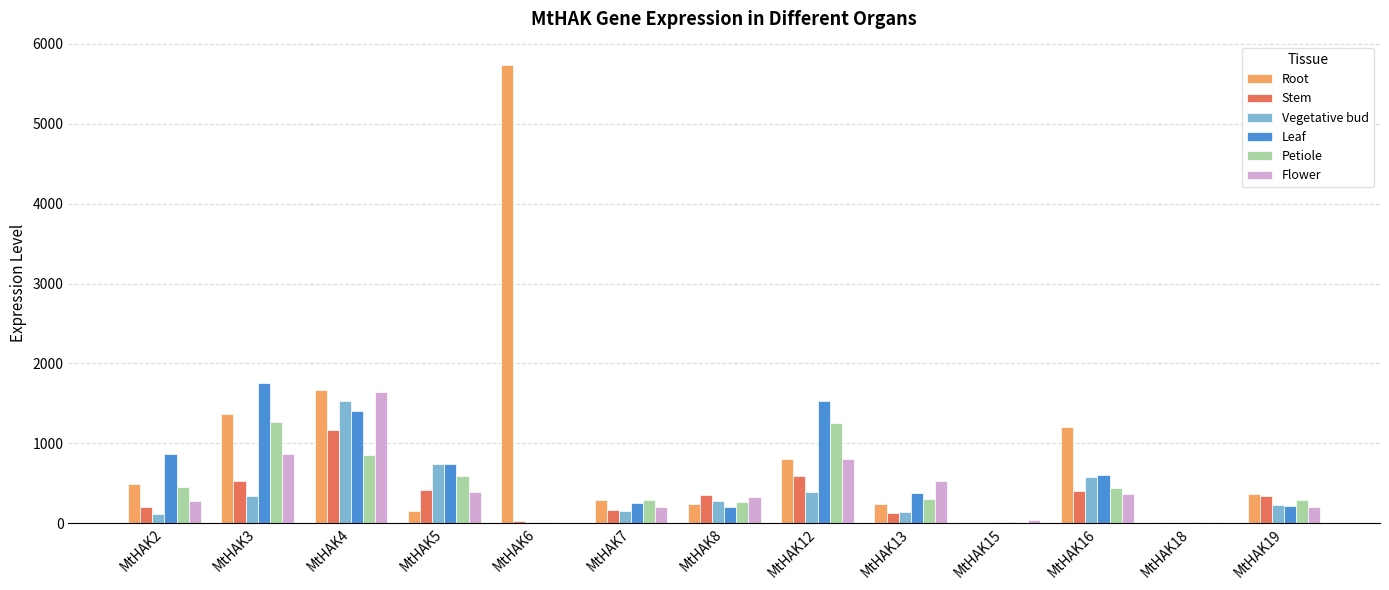

How many data points in Flower are above 327?

7